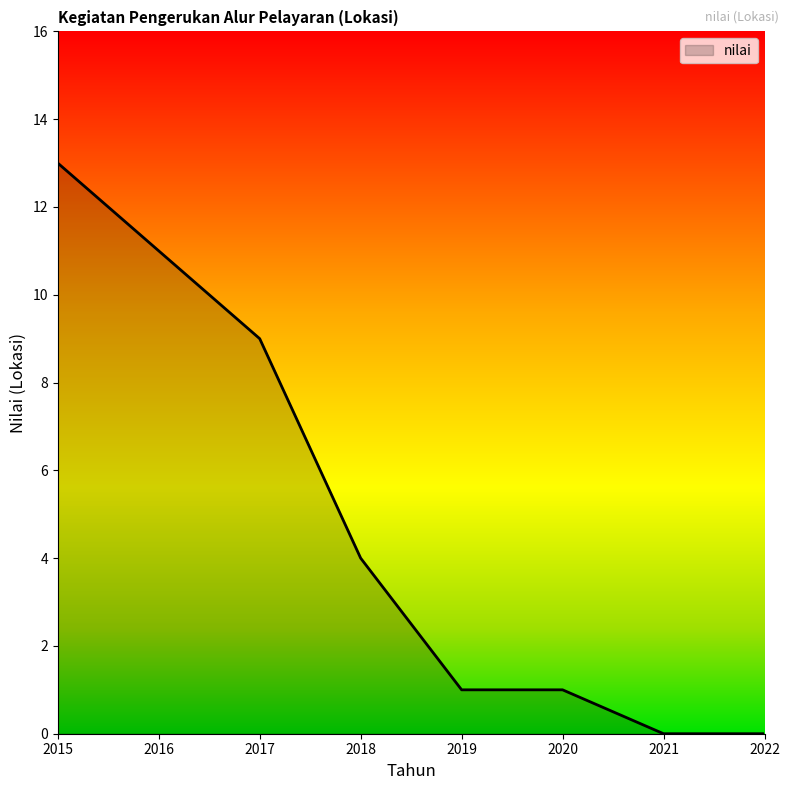

What is the difference between the maximum and second lowest values?

13